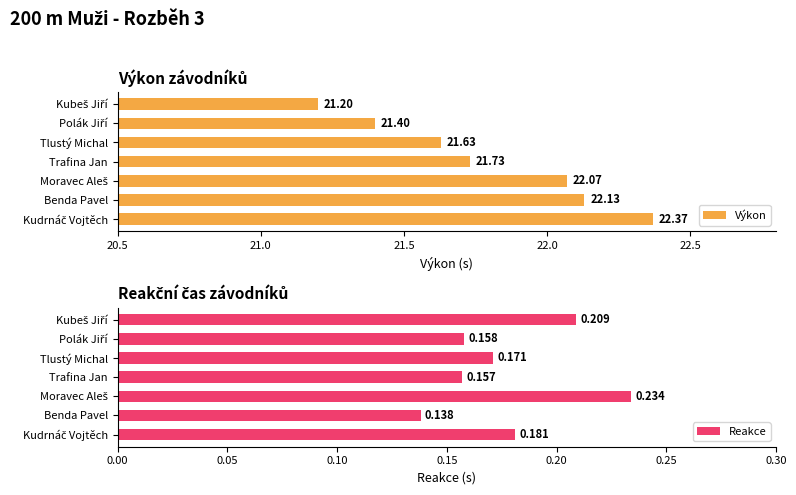

Reading left to right, transcribe all the data shown in this chart.

Výkon: 21.2	21.4	21.6	21.7	22.1	22.1	22.4
Reakce: 0.2	0.2	0.2	0.2	0.2	0.1	0.2